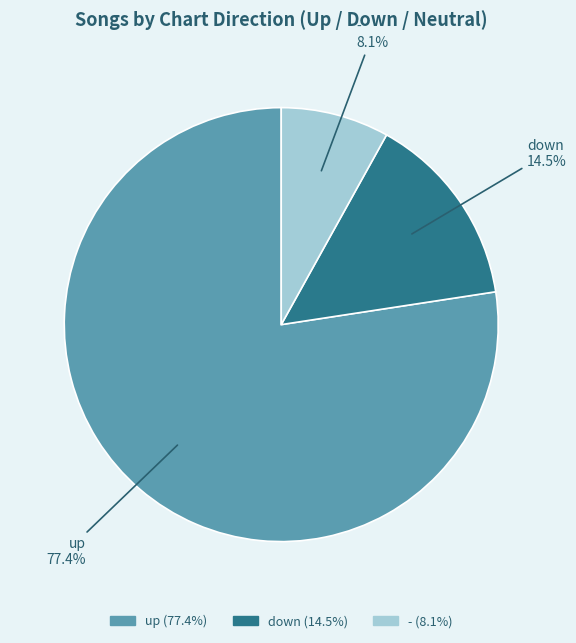

Combined, what portion of the pie is - and down?

22.6%